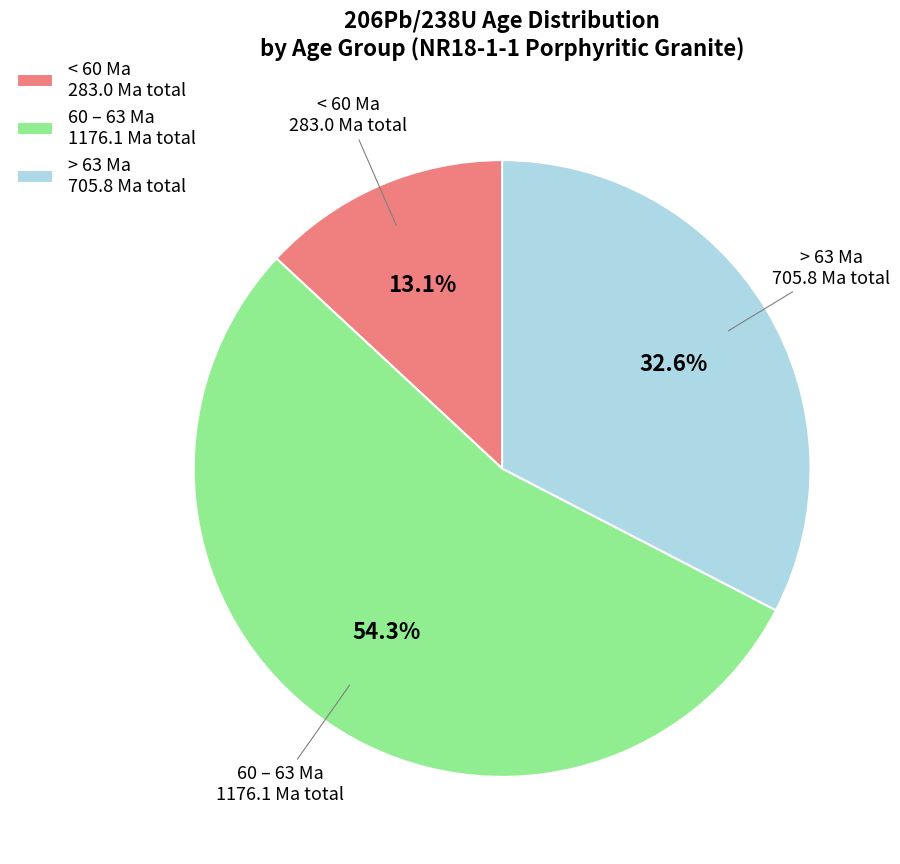

Rank the categories by value from lowest to highest.

< 60 Ma 283.0 Ma total, > 63 Ma 705.8 Ma total, 60 – 63 Ma 1176.1 Ma total